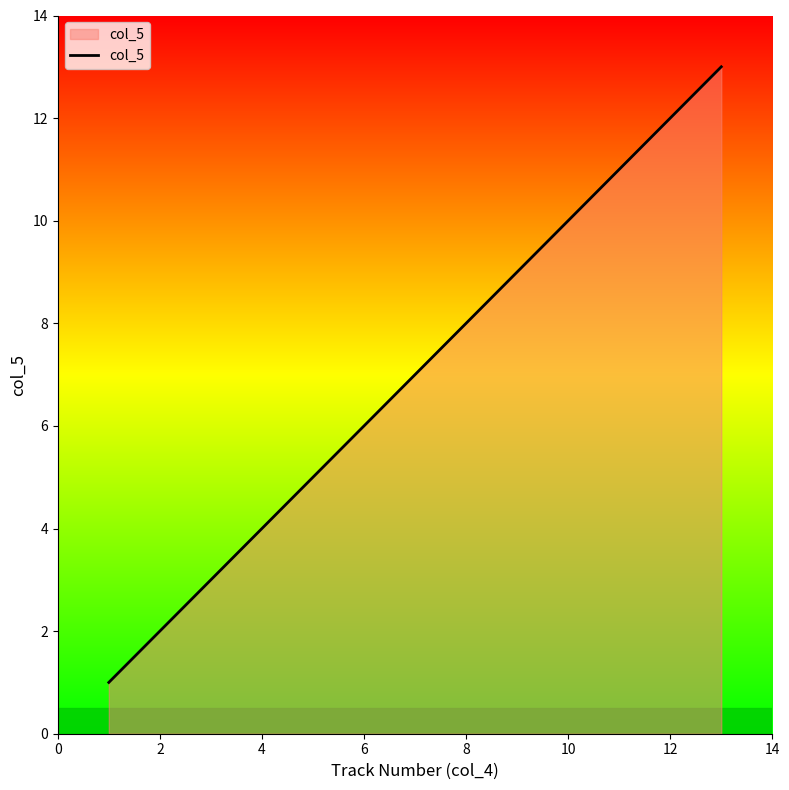

What is the maximum value shown in the chart?

13